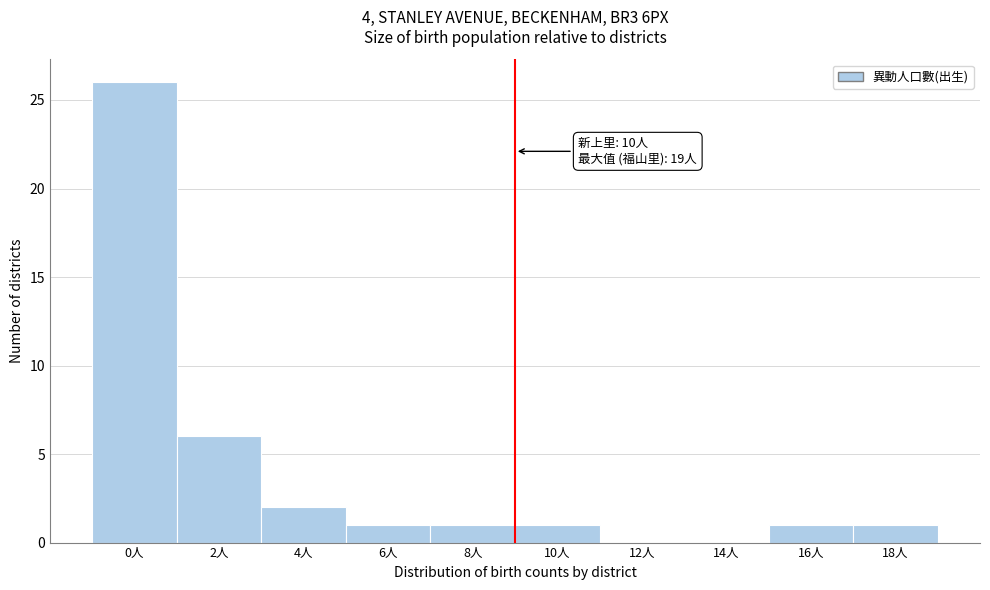

Reading left to right, transcribe all the data shown in this chart.

0人=26	2人=6	4人=2	6人=1	8人=1	10人=1	12人=0	14人=0	16人=1	18人=1